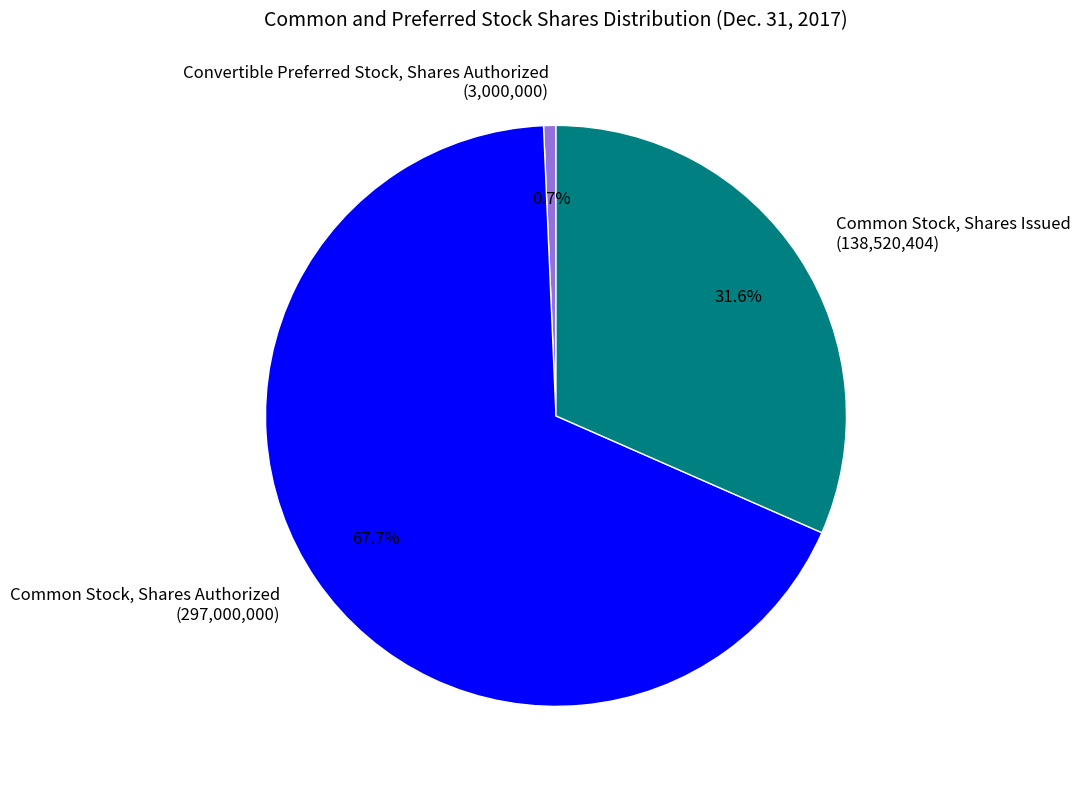

Which category accounts for the majority?

Common Stock, Shares Authorized